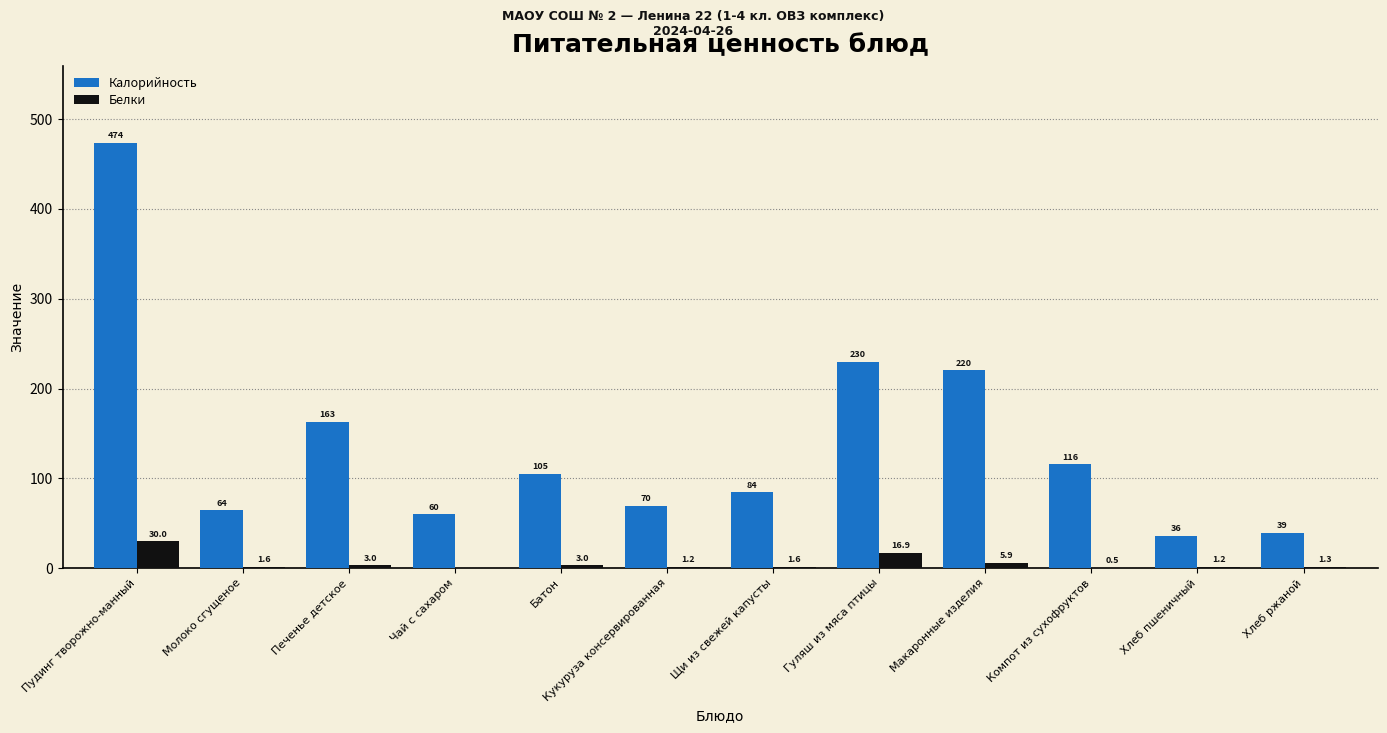

What is the total value across all series at Хлеб пшеничный?

37.5